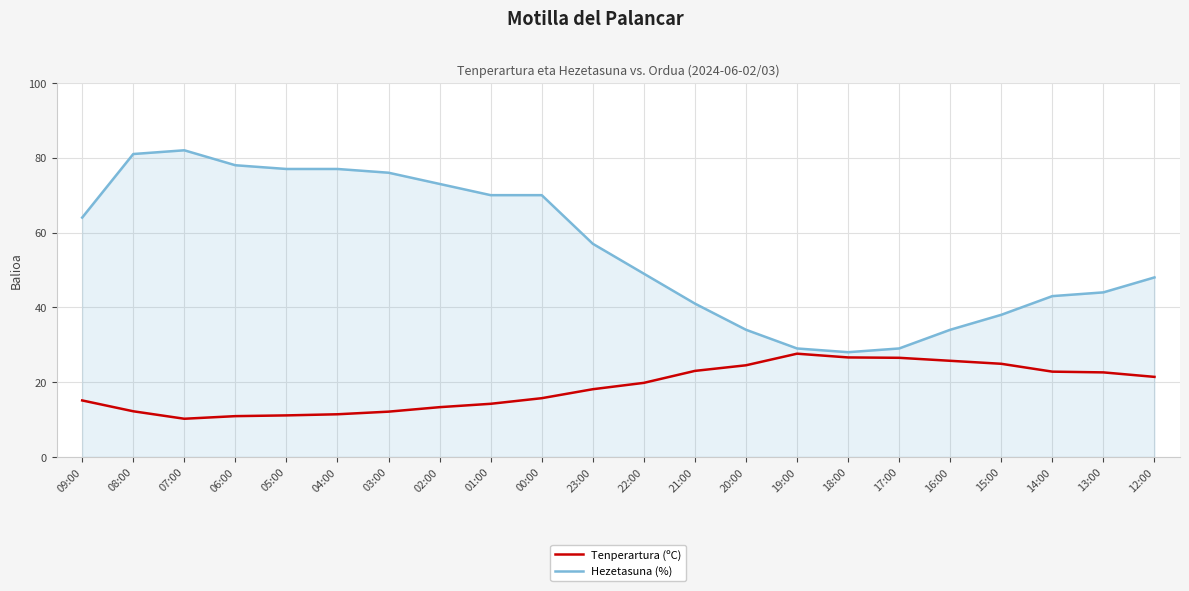

The Hezetasuna (%) series shows 28.0 at 18:00. True or false?

True